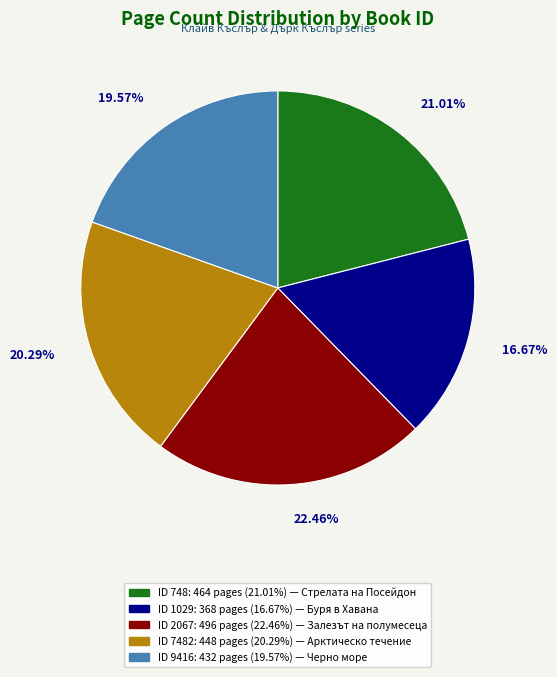

Does any single category account for the majority?

No